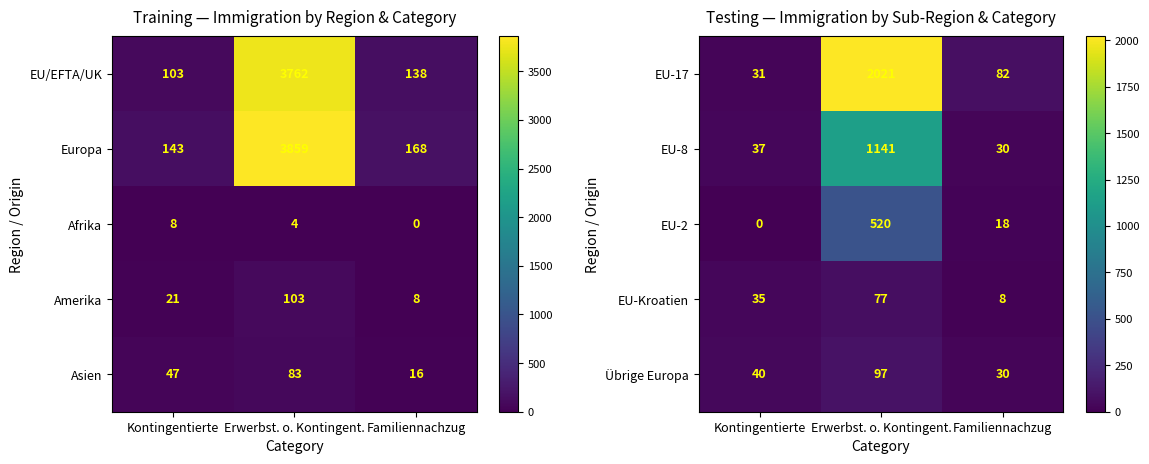

What is the difference between the second highest and minimum values in the EU-2 series?

18